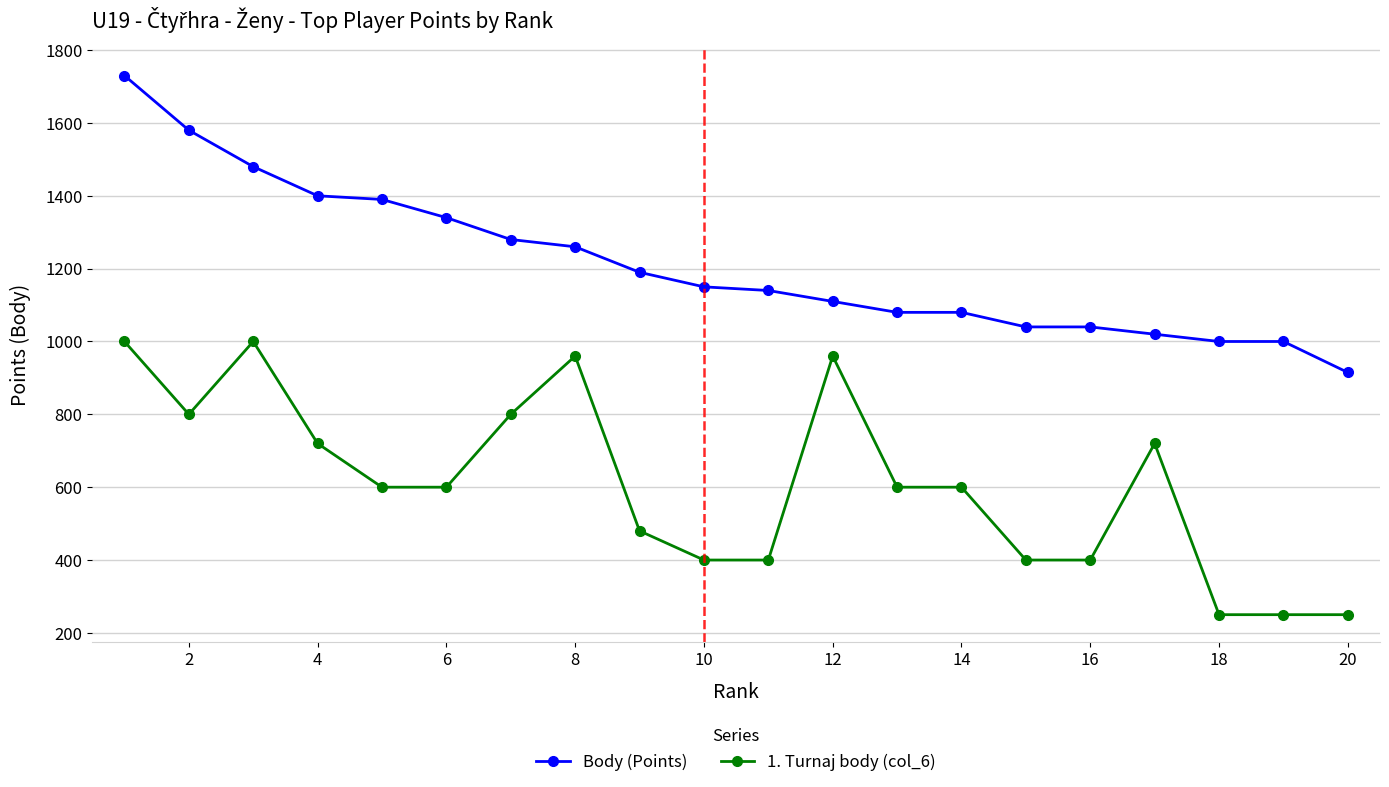

True or false: 1. Turnaj body (col_6) has more than 1 points higher than both neighbors.

True